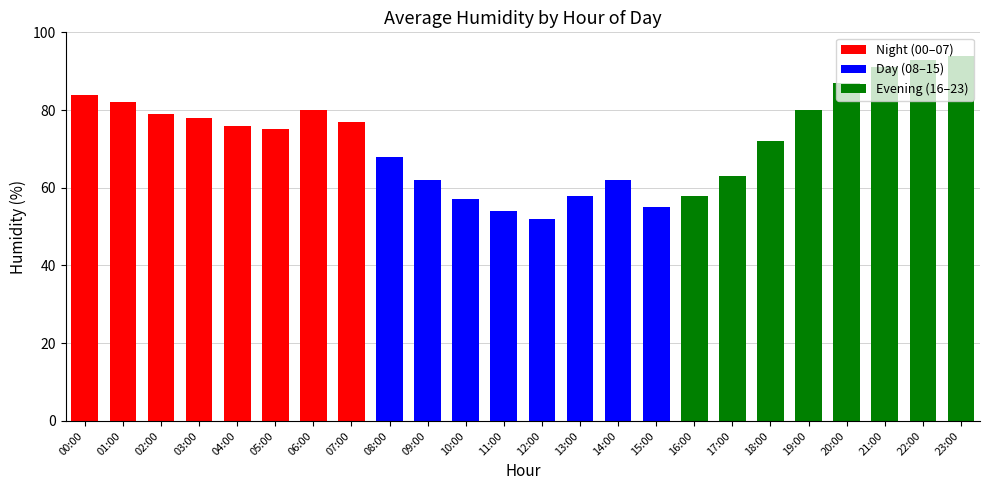

What is the label of the 22nd bar from the left?

21:00